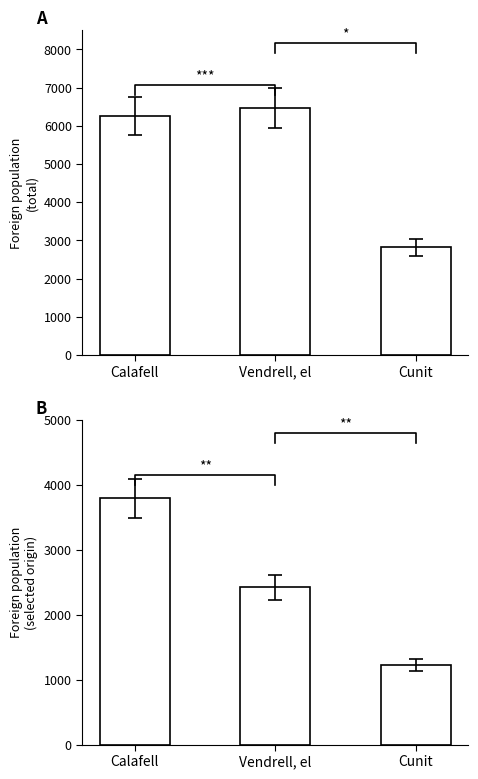

How many bars are there in total?

6